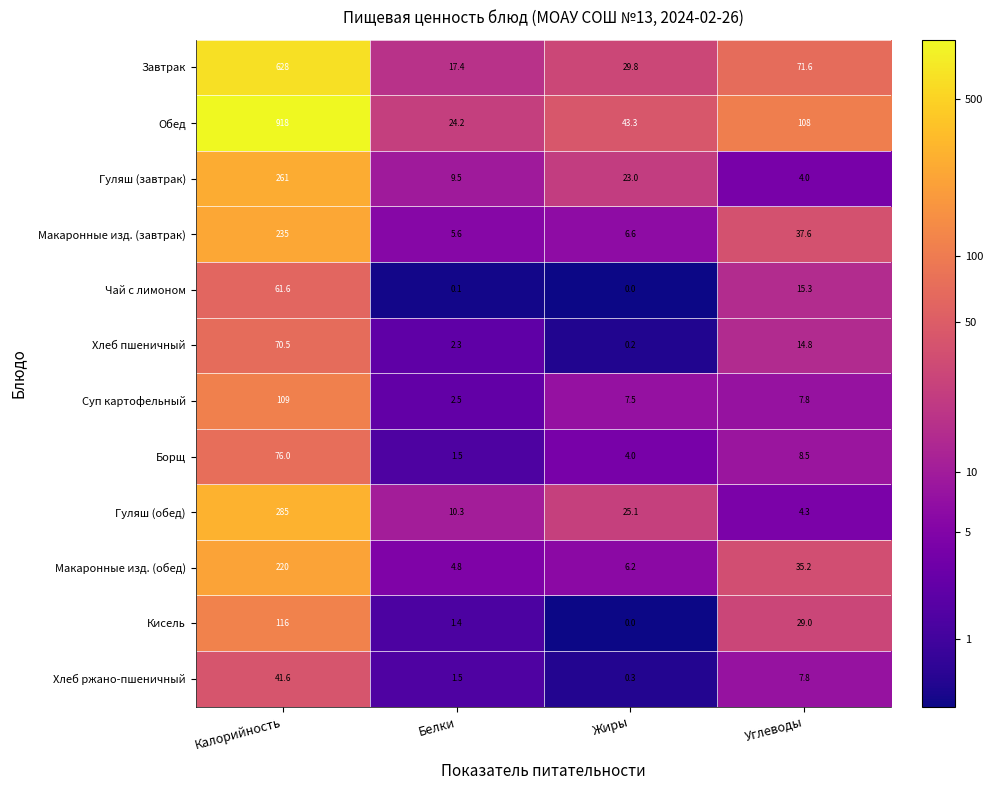

True or false: Борщ has a value of 1.5 at Жиры.

False